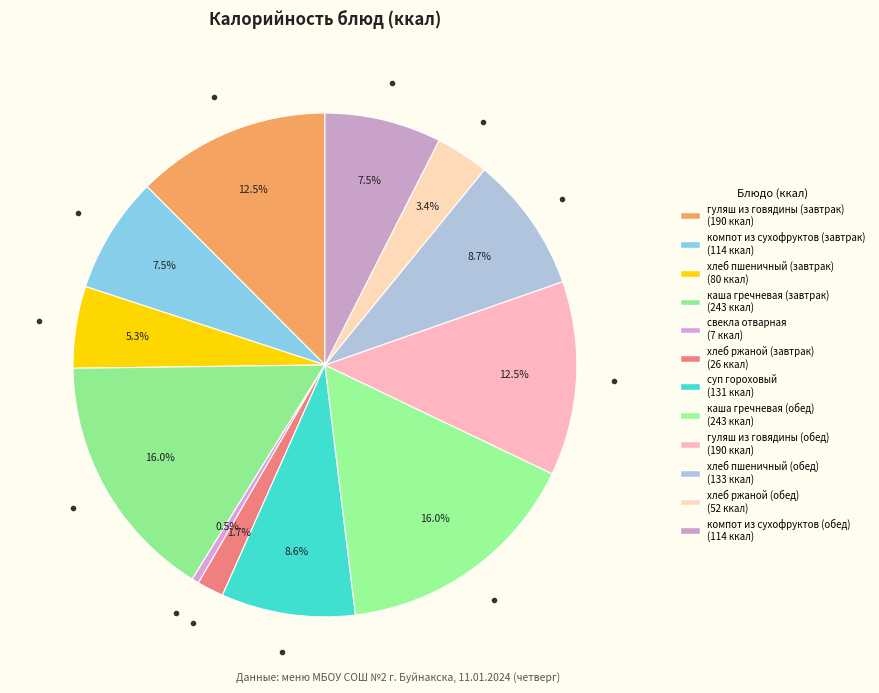

To the nearest percent, what is the combined percentage of хлеб пшеничный (обед) and компот из сухофруктов (обед)?

16%